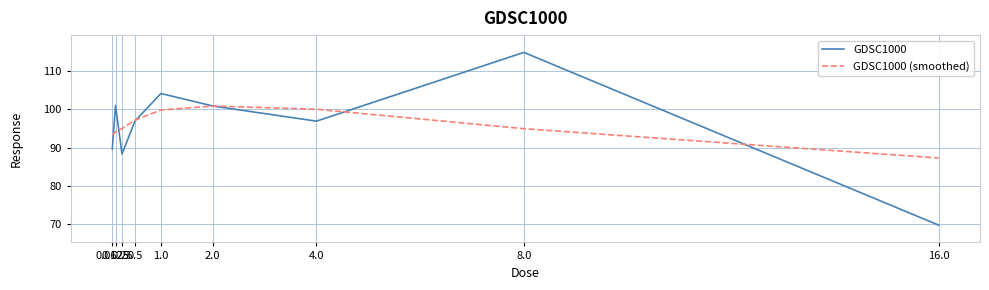

What is the smallest value displayed?

69.8